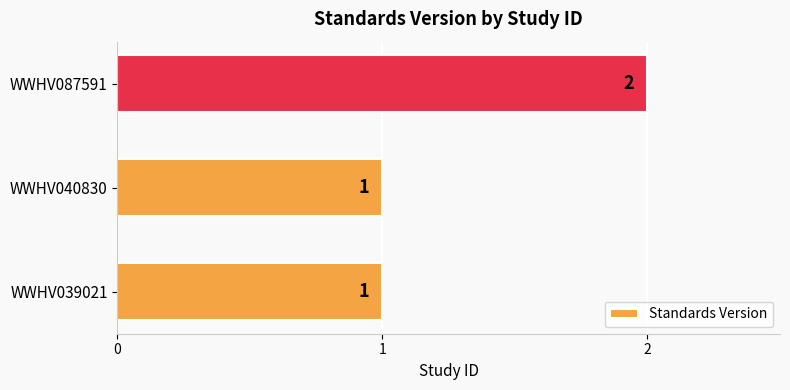

The value at WWHV087591 is 1. True or false?

False